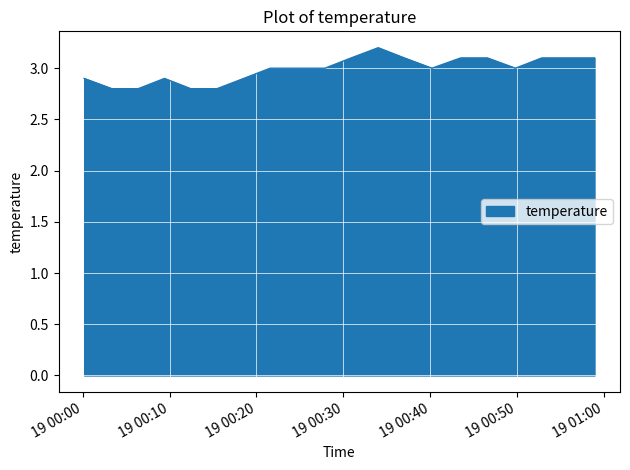

What is the difference between the maximum and minimum values?

0.4